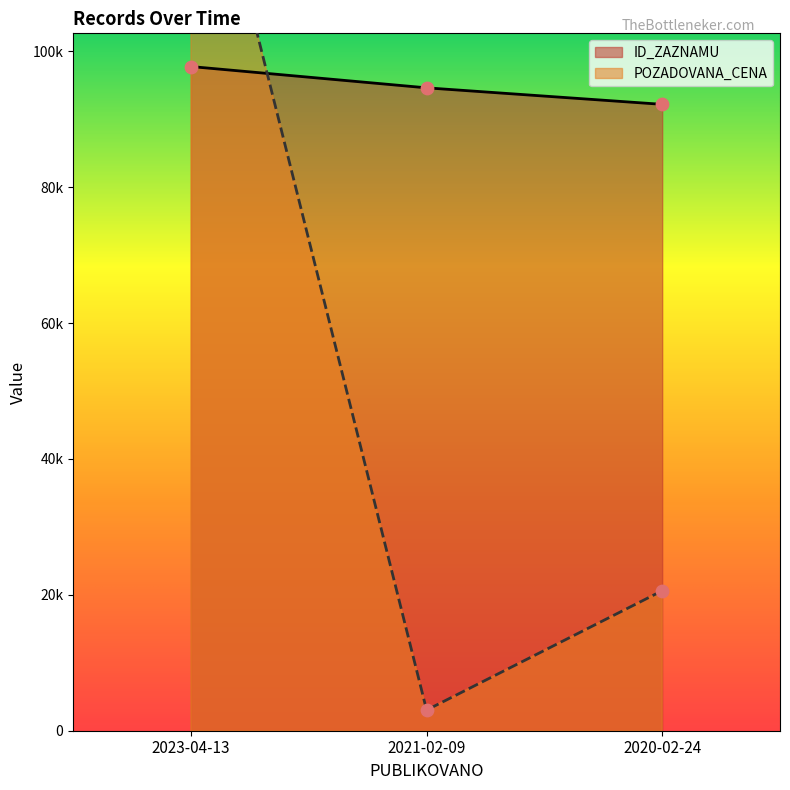

Which series has the largest total across all categories?

ID_ZAZNAMU